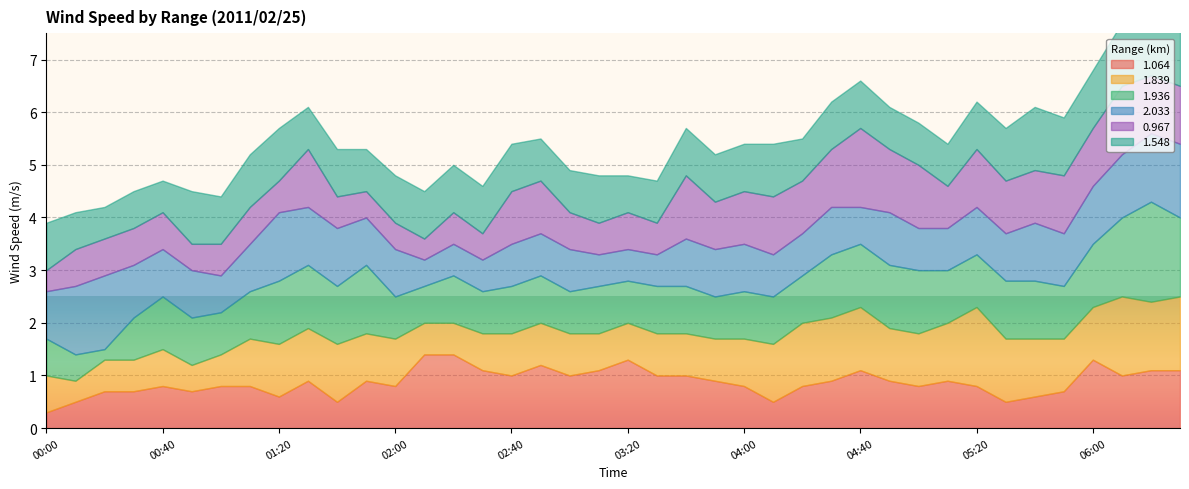

What is the spread (max minus min) of values at 06:20?

0.8